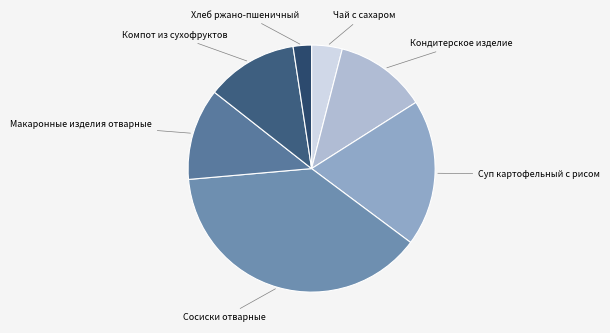

How many slices are in this pie chart?

7